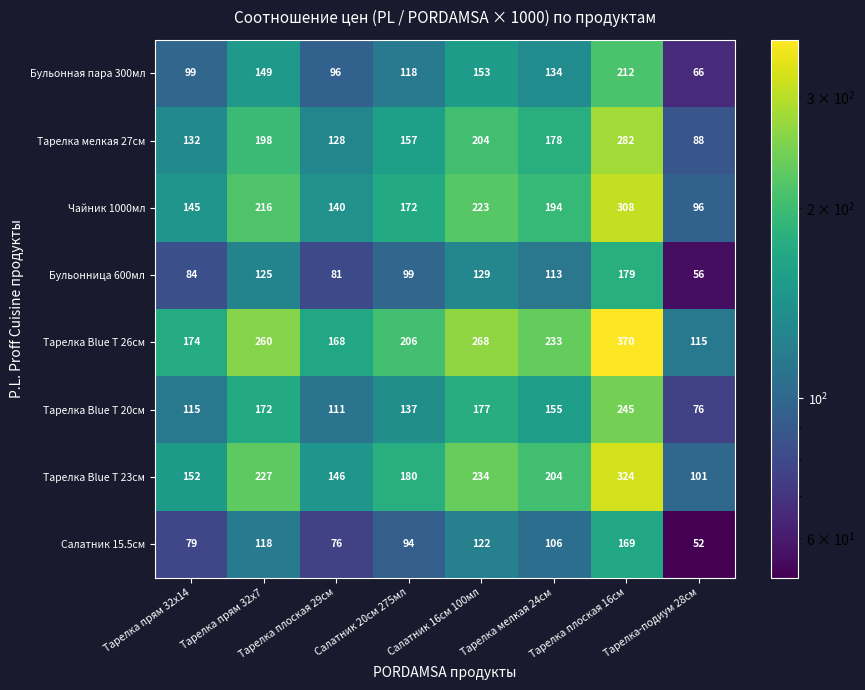

List the labels in order of Тарелка мелкая 27см value, largest first.

Тарелка плоская 16см, Салатник 16см 100мл, Тарелка прям 32х7, Тарелка мелкая 24см, Салатник 20см 275мл, Тарелка прям 32х14, Тарелка плоская 29см, Тарелка-подиум 28см